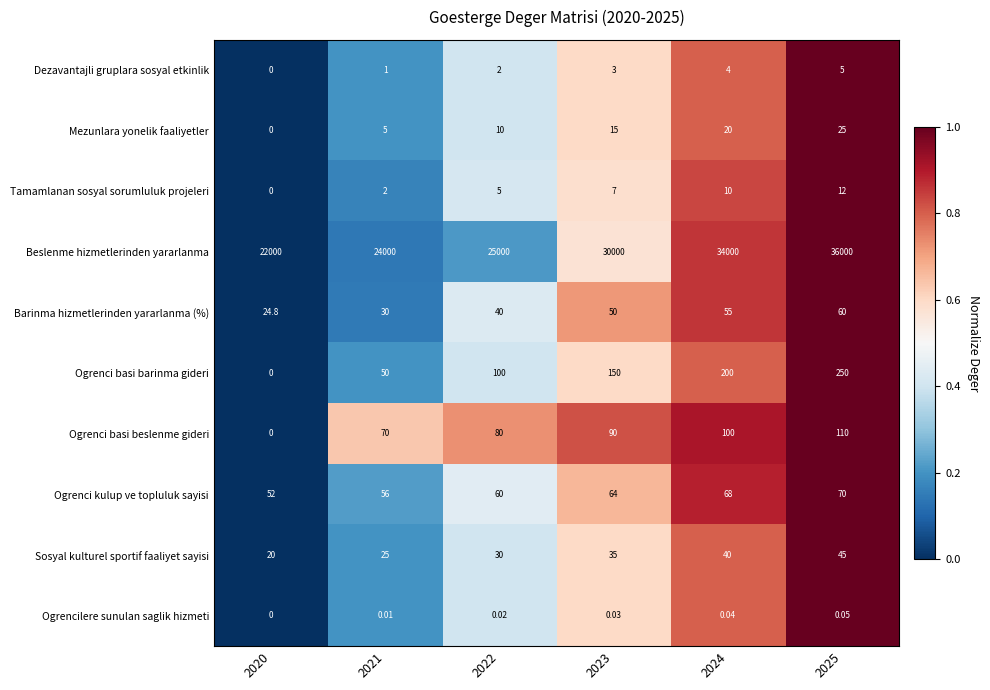

Which series has the widest spread of values?

Beslenme hizmetlerinden yararlanma